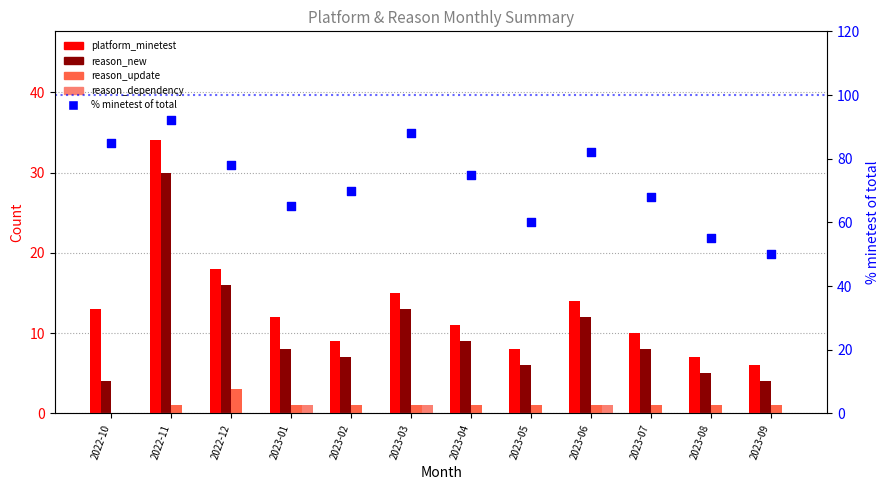

Is the value of % minetest of total at 2023-01 greater than the value of reason_dependency at 2023-08?

Yes